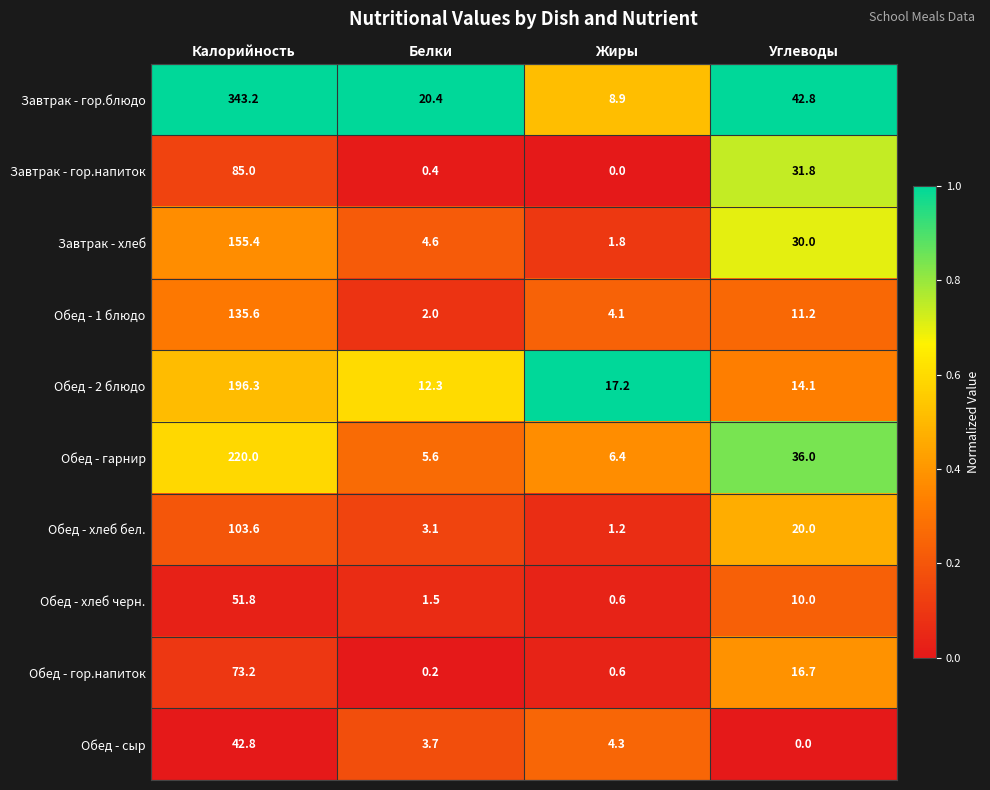

What is the average value of the Обед - гарнир series?

67.0